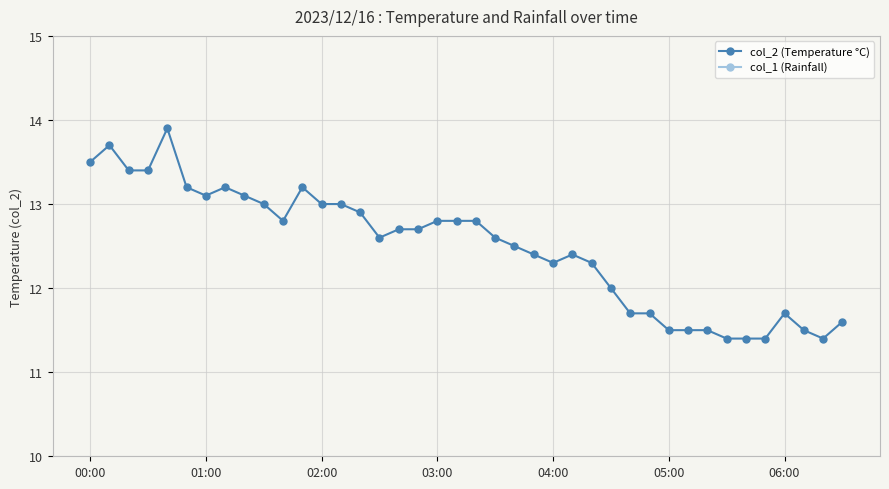

Where is col_2 (Temperature °C) nearest to the value 12?

27